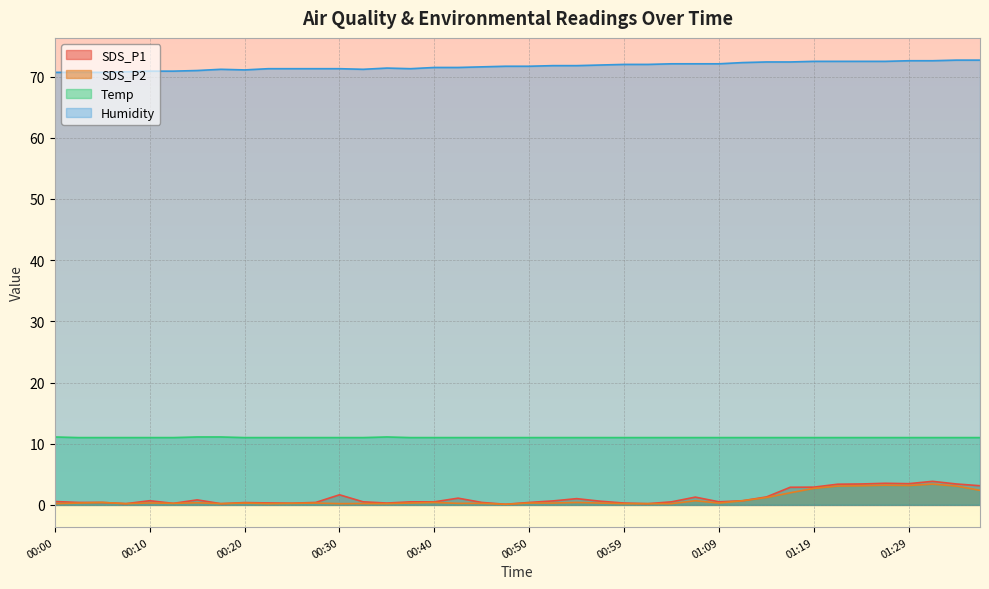

The value of SDS_P2 at 01:02 is 0.2. True or false?

True